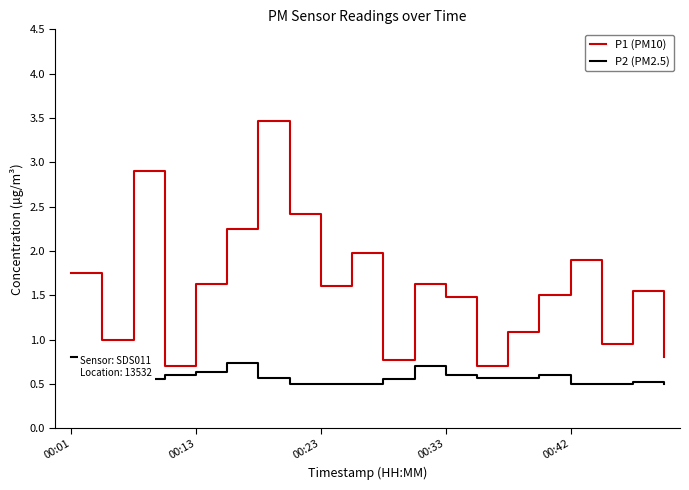

True or false: P1 (PM10) and P2 (PM2.5) intersect in this chart.

False